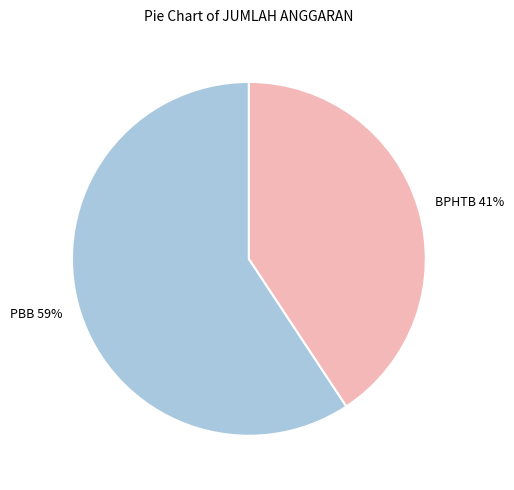

Which has a higher value, PBB or BPHTB?

PBB